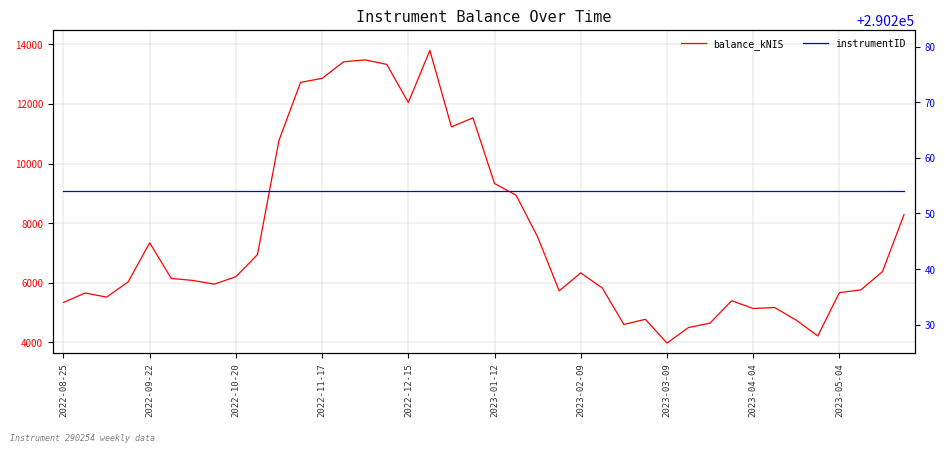

Which series changed the most between 2022-11-17 and 25?

balance_kNIS